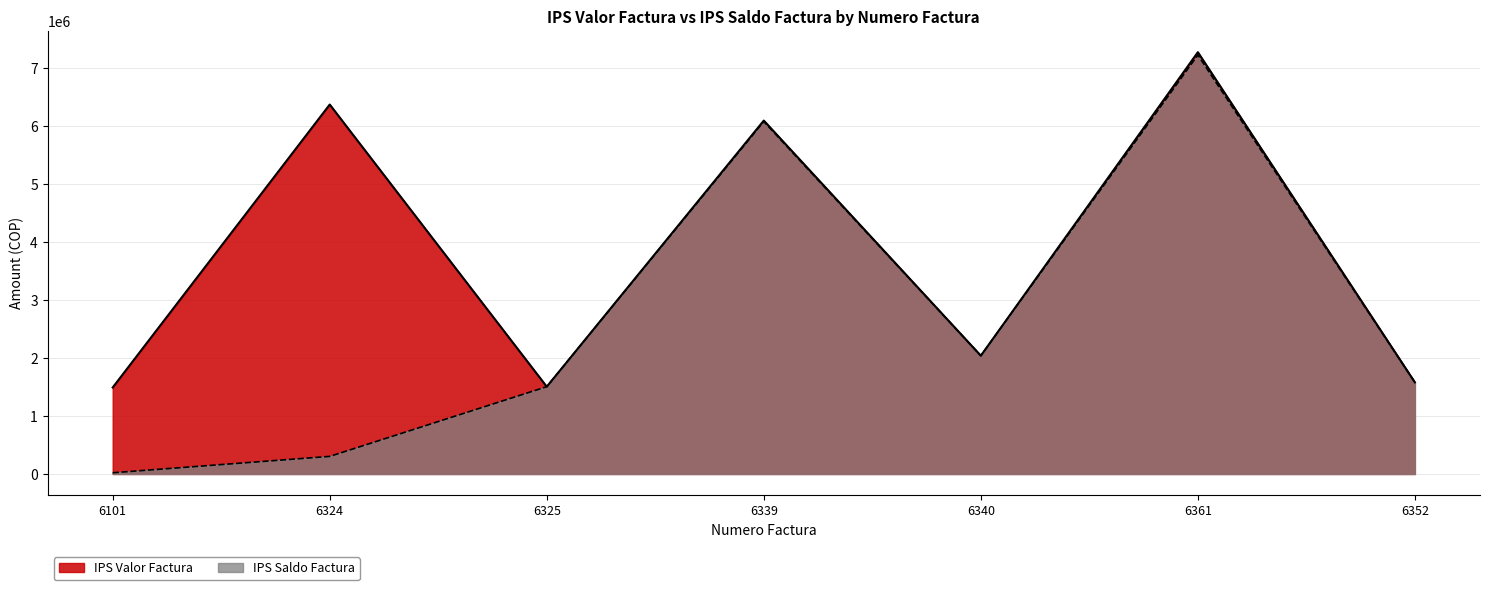

How many lines are shown in the chart?

2